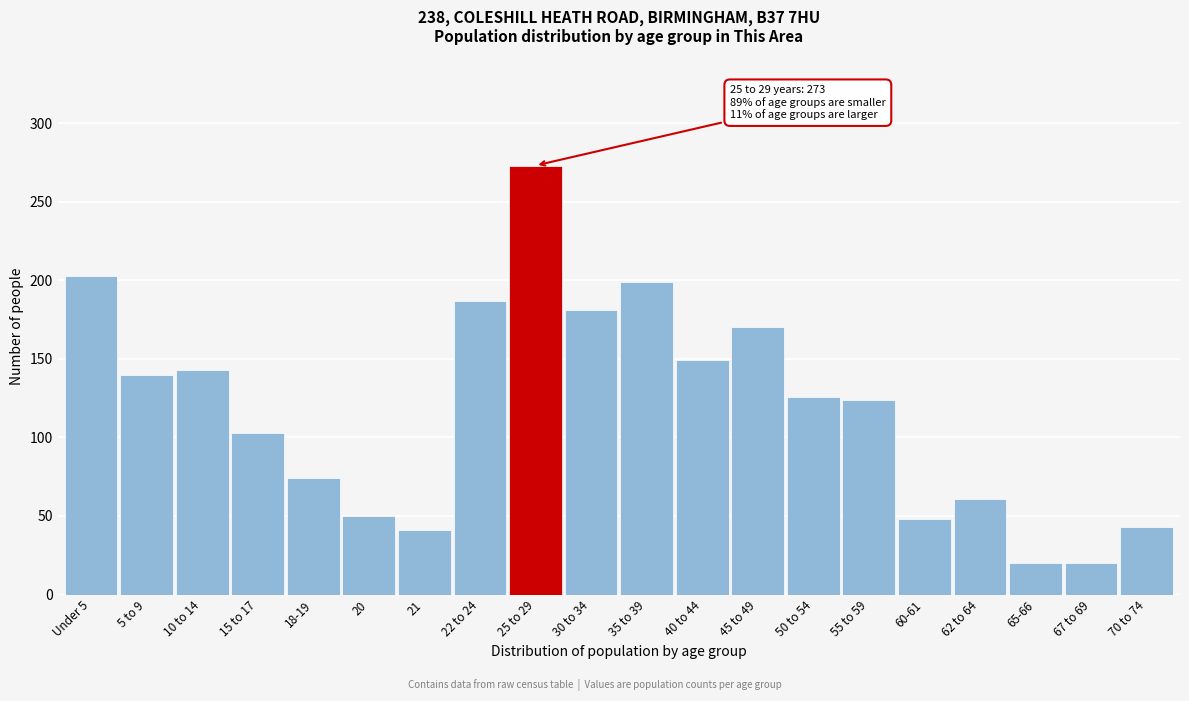

Reading left to right, list all the values displayed in this chart.

203	140	143	103	74	50	41	187	273	181	199	149	170	126	124	48	61	20	20	43